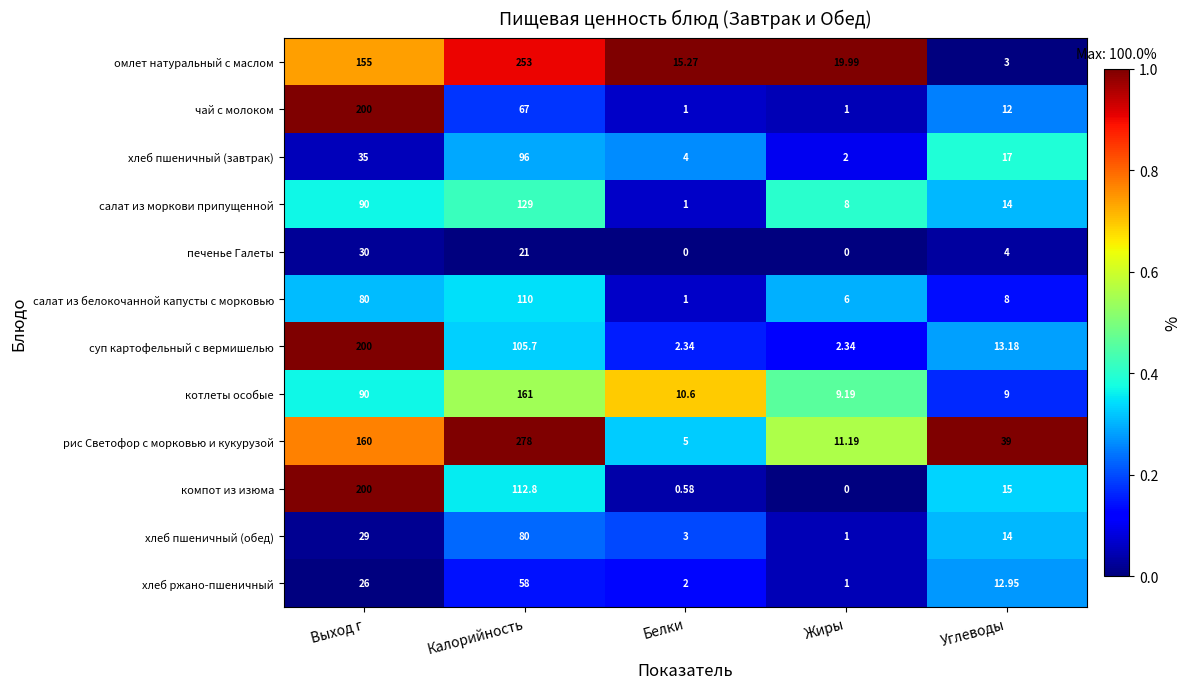

At which label is печенье Галеты closest to 15?

Калорийность